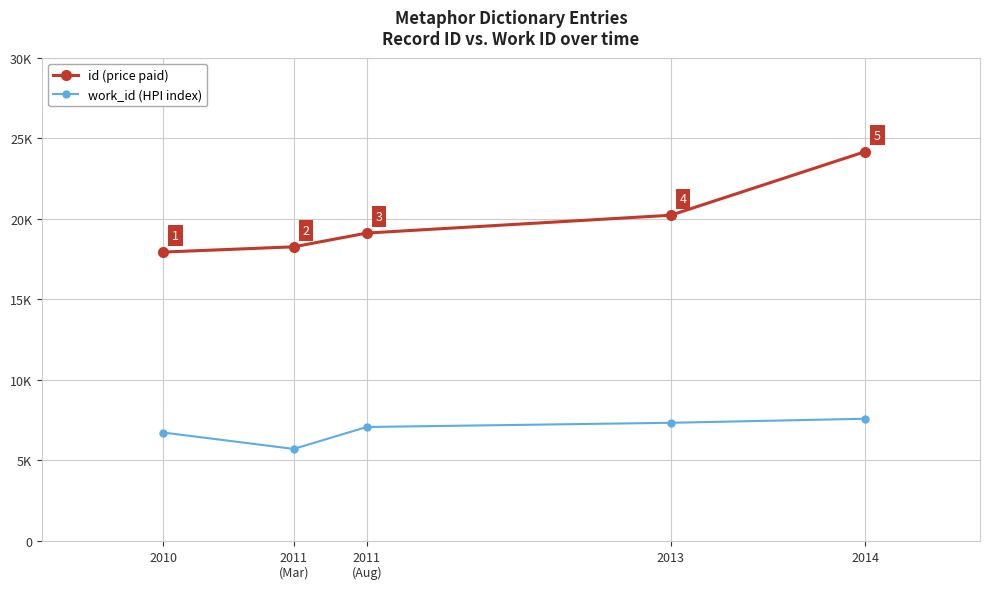

At which category is the sum across all series the highest?

2014